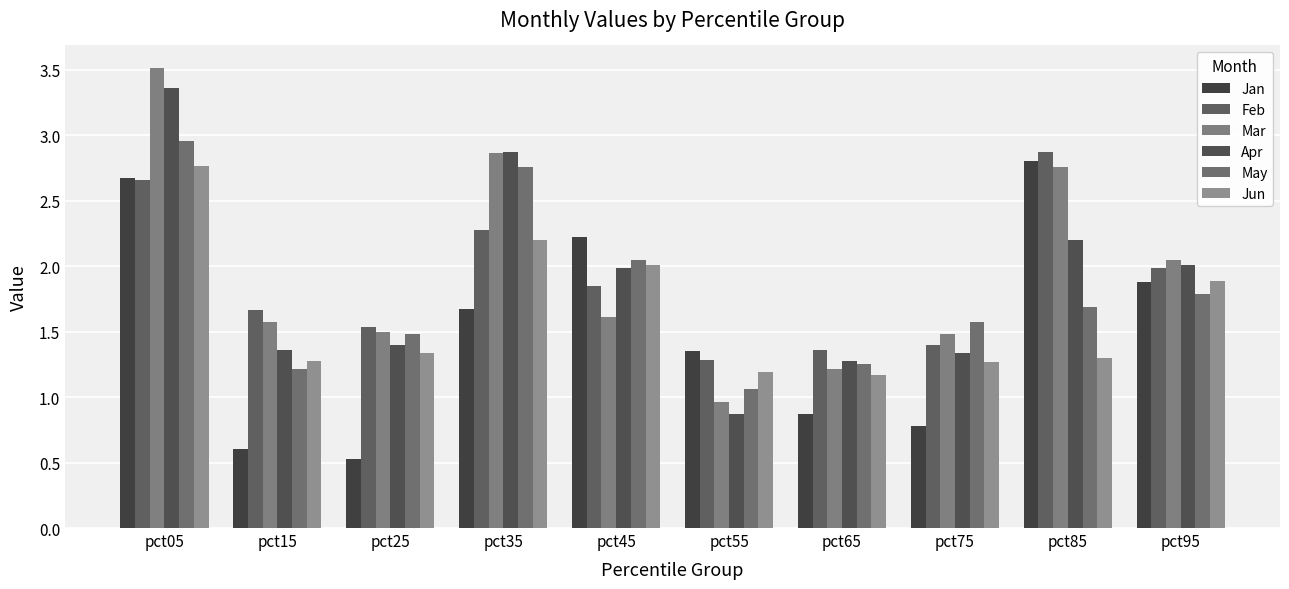

Does the chart contain any negative values?

No